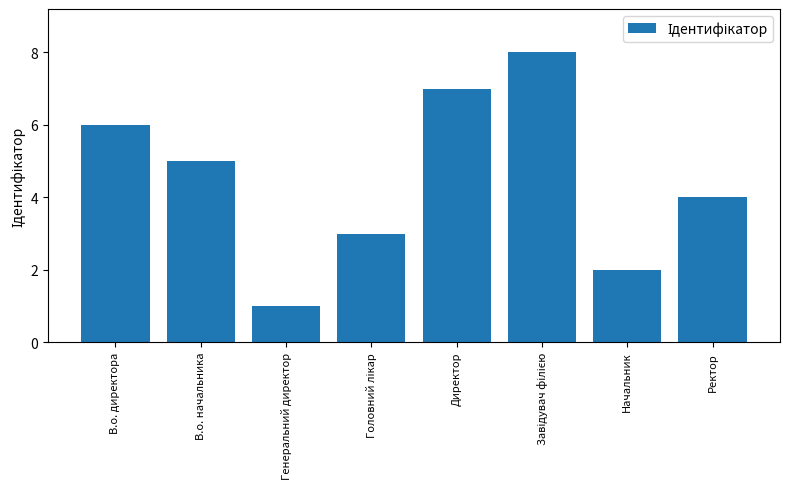

How many values are below 5?

4